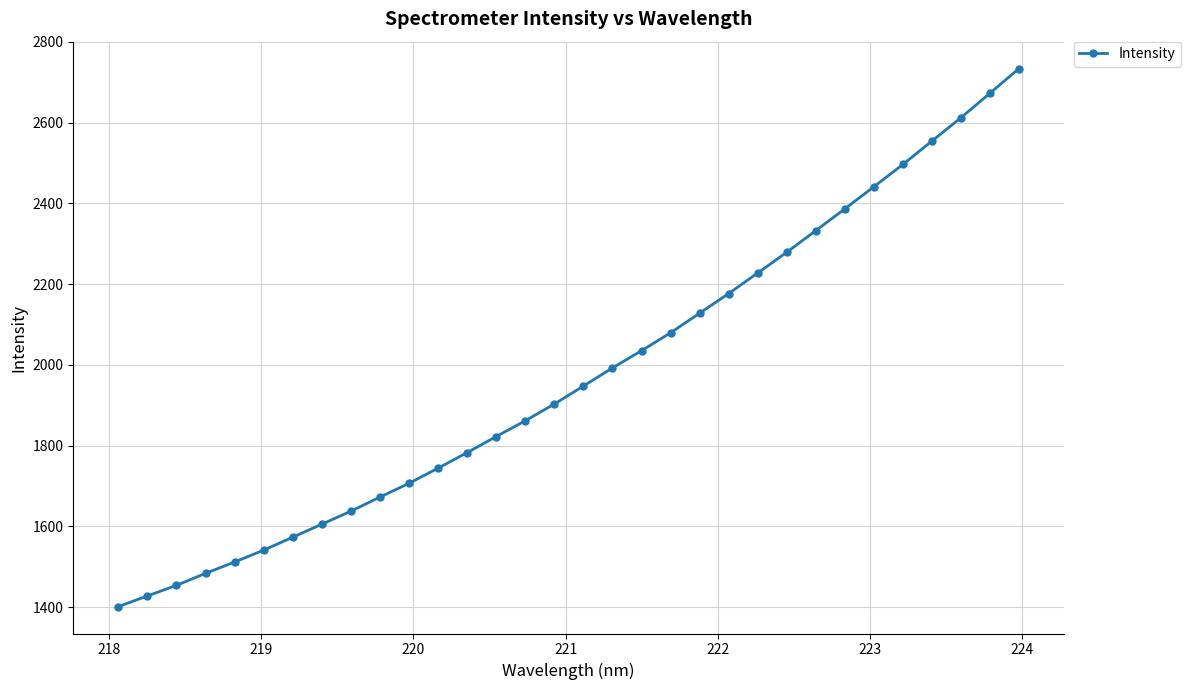

What is the difference between the maximum and minimum values?

1332.3